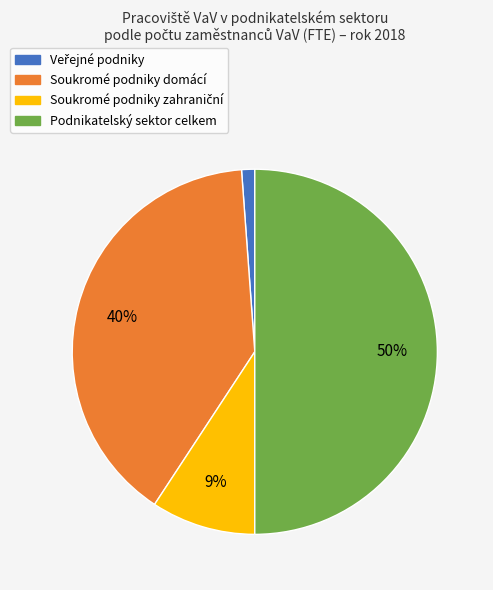

The Podnikatelský sektor celkem slice represents 50% of the pie. True or false?

True